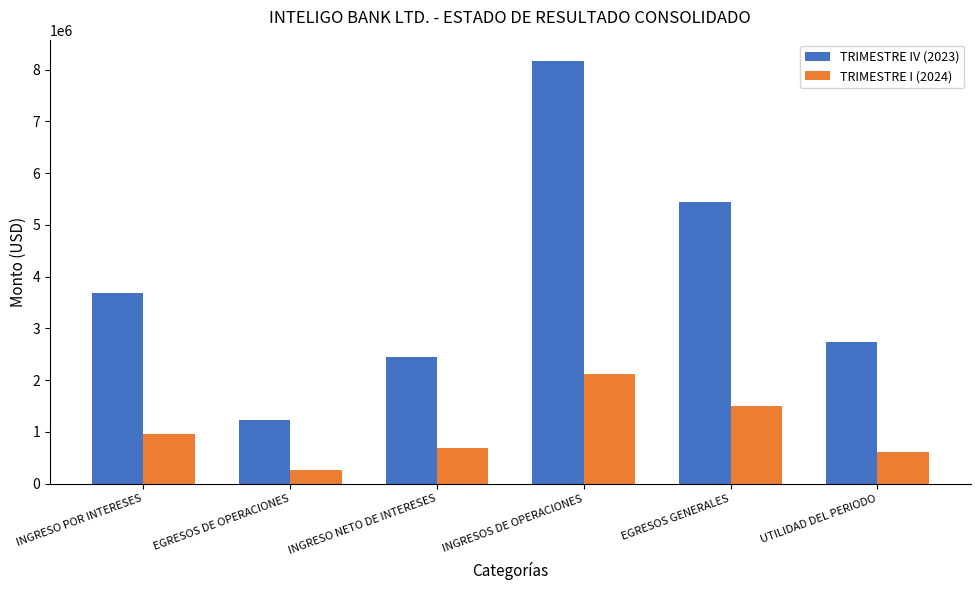

Rank the series by their average value, from highest to lowest.

TRIMESTRE IV (2023), TRIMESTRE I (2024)